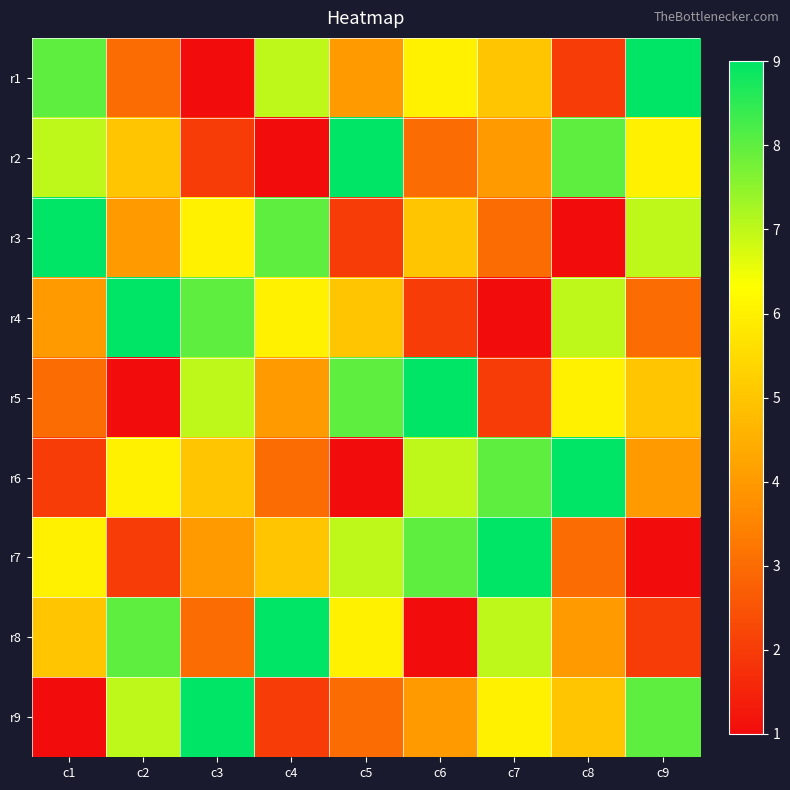

Which label corresponds to the largest value in the chart?

c9